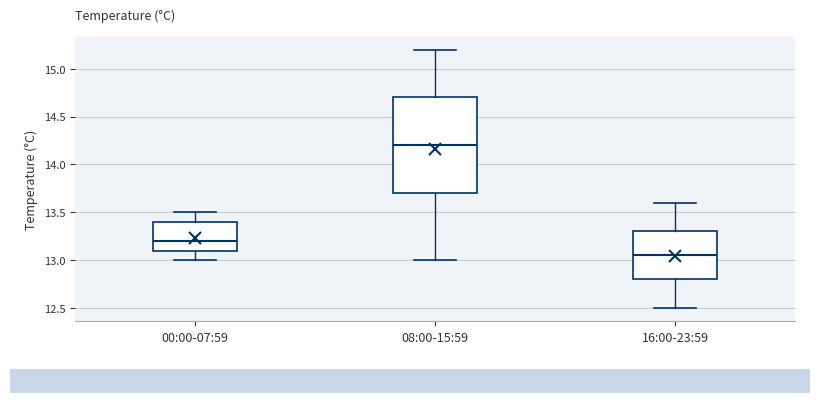

Reading left to right, transcribe this box plot: for each box, give where its median line is, the range the box spans, and where its two whiskers end, as read against the y-axis. The values are not printed on the chart, so give them approximately, as read against the axis.

00:00-07:59: median 13.20, box 13.10 to 13.40, whiskers 13.00 to 13.50
08:00-15:59: median 14.20, box 13.70 to 14.70, whiskers 13.00 to 15.20
16:00-23:59: median 13.05, box 12.80 to 13.30, whiskers 12.50 to 13.60